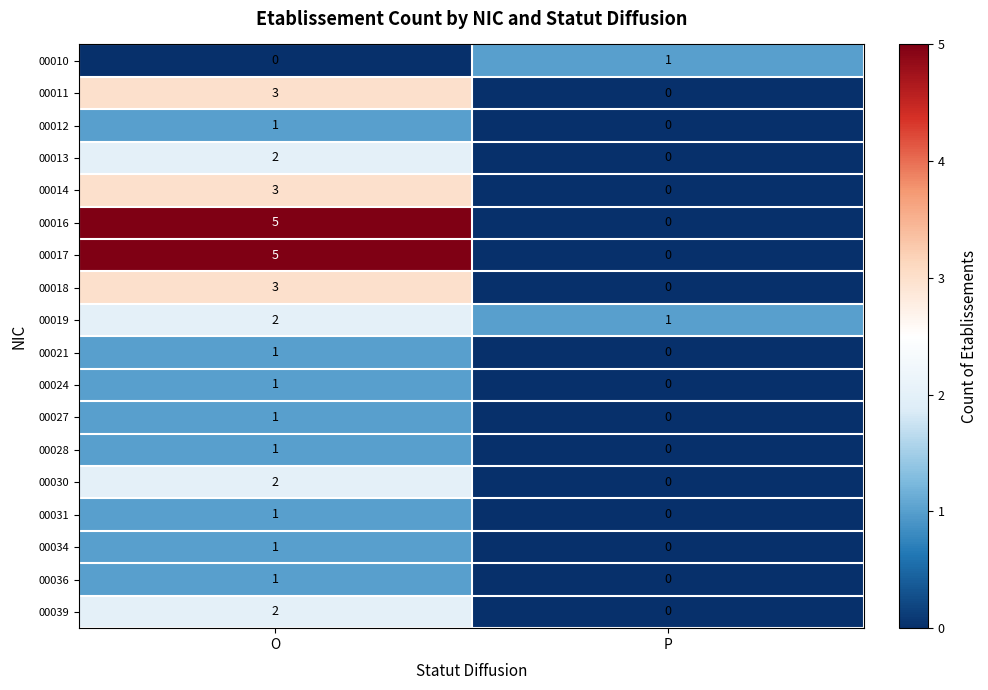

What is the maximum value shown in the chart?

5